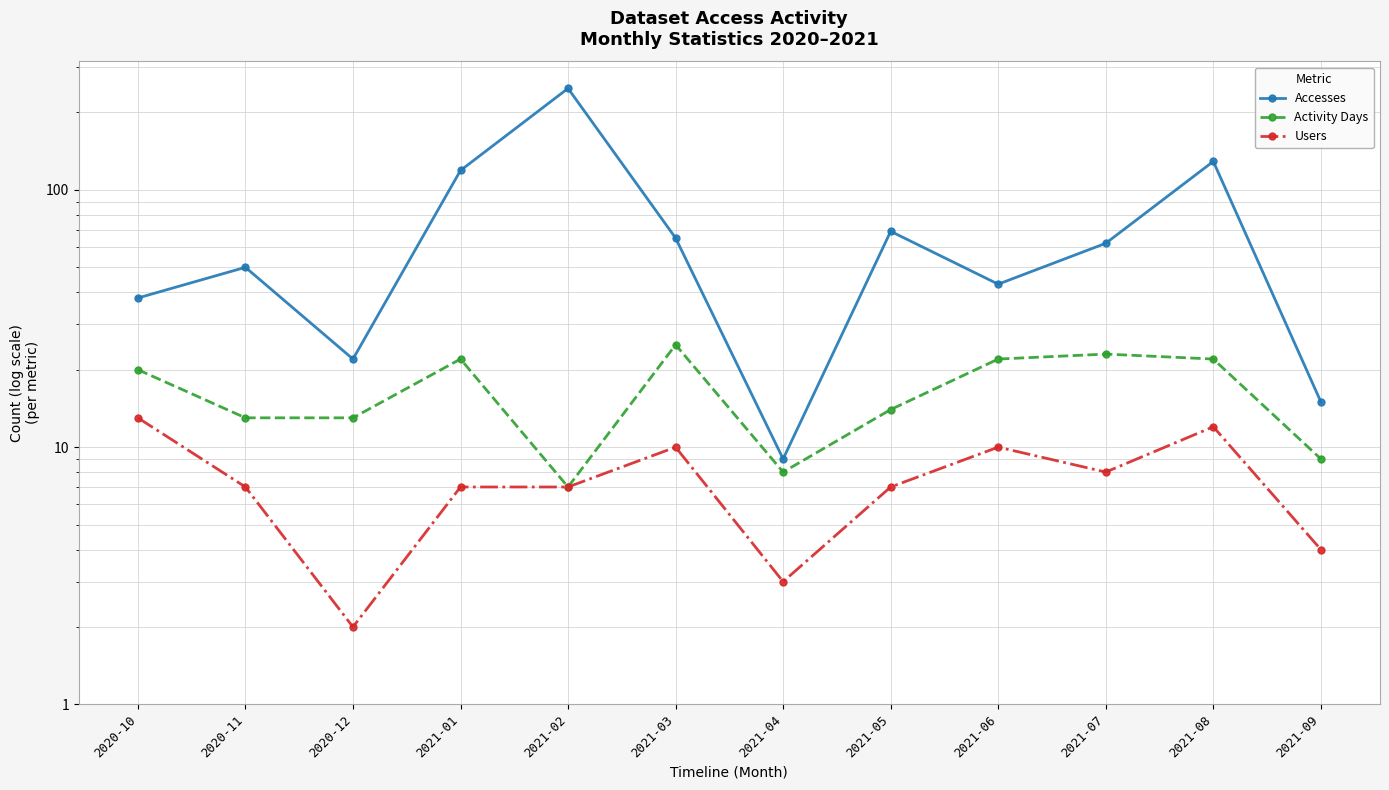

True or false: Activity Days and Accesses cross at least once.

False